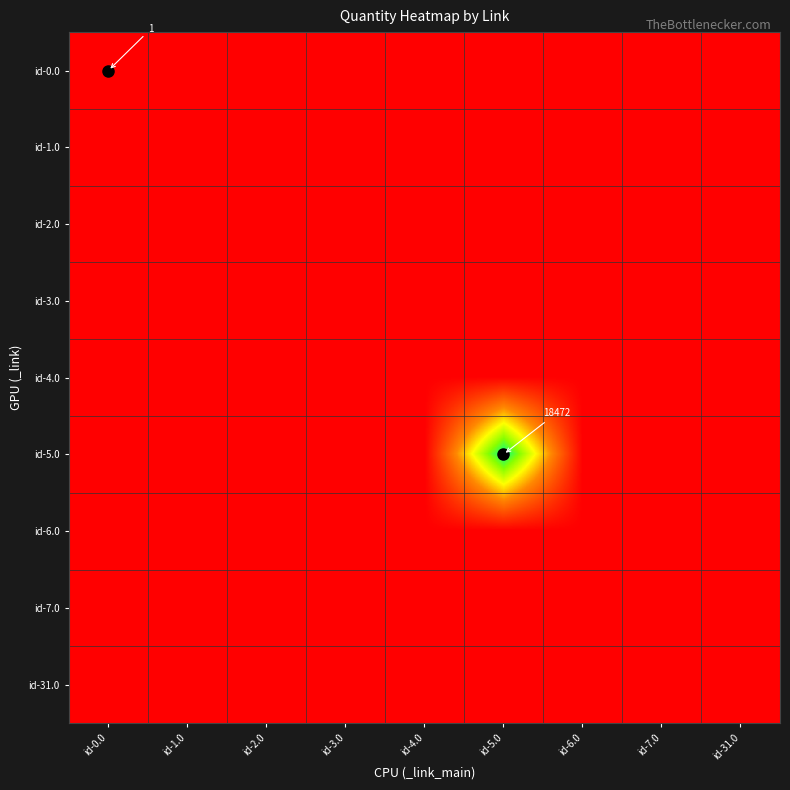

Which has a higher value, id-1.0 or id-6.0?

id-1.0